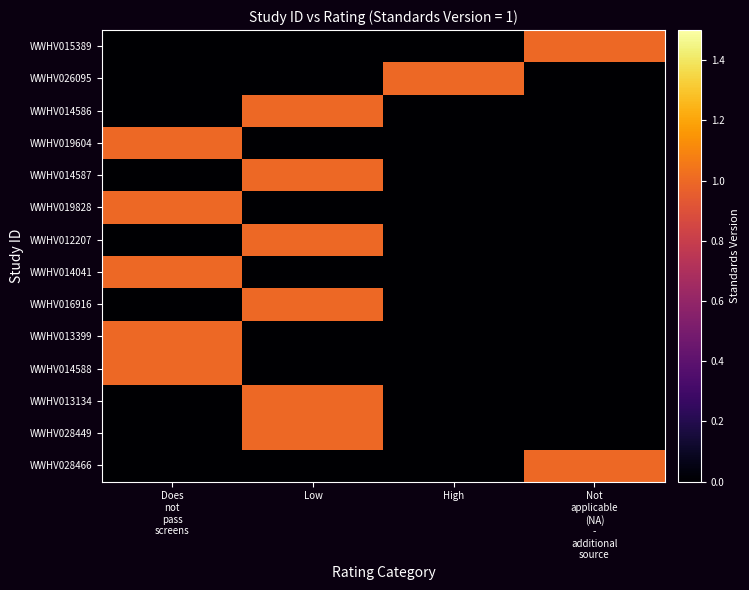

At Not applicable (NA) - additional source, list the series in order from smallest to largest.

WWHV026095, WWHV014586, WWHV019604, WWHV014587, WWHV019828, WWHV012207, WWHV014041, WWHV016916, WWHV013399, WWHV014588, WWHV013134, WWHV028449, WWHV015389, WWHV028466